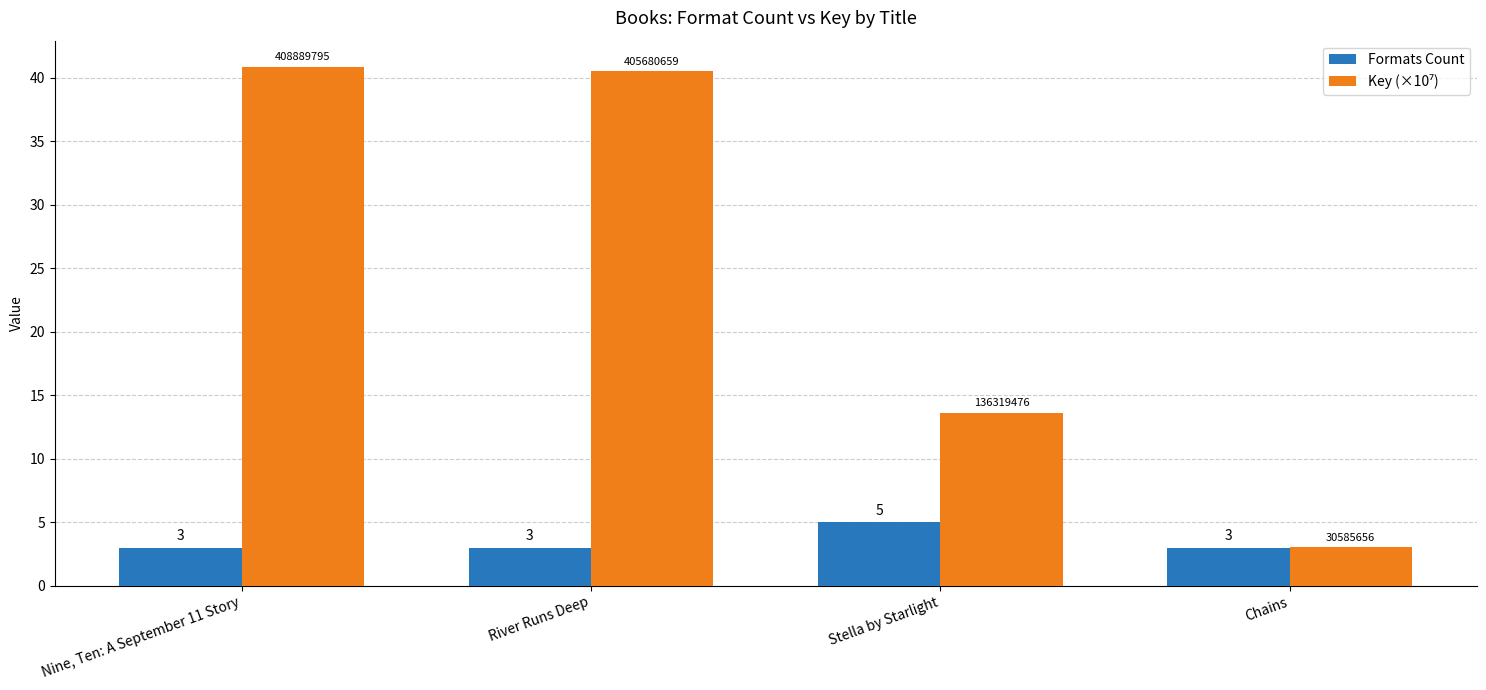

What is the maximum value shown in the chart?

40.9